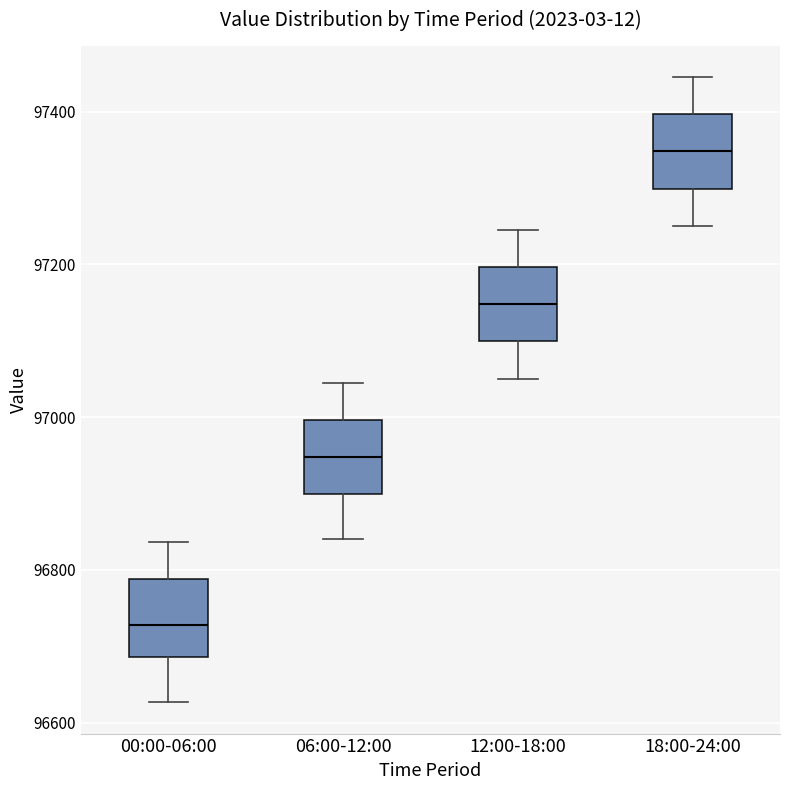

Where does the upper whisker of the box for 12:00-18:00 end on the y-axis? The values are not printed on the chart, so give them approximately, as read against the axis.

97240